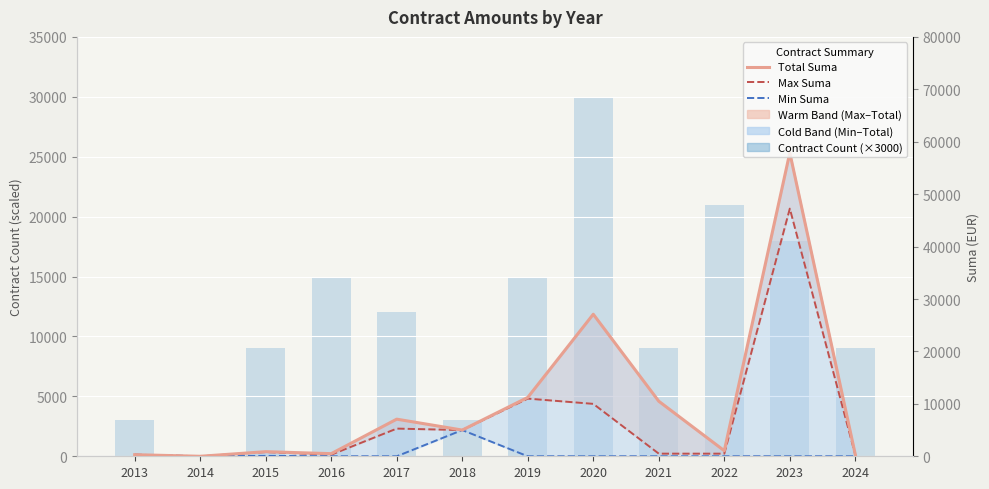

The value of Total Suma at 2020 is 27094.5. True or false?

True